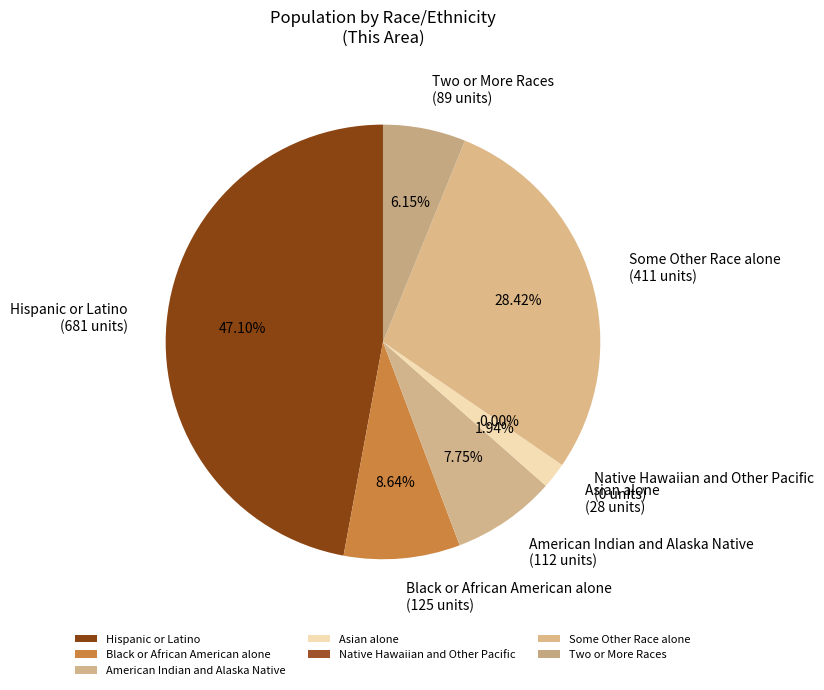

What is the ratio of the value at Black or African American alone to the value at Some Other Race alone?

0.3